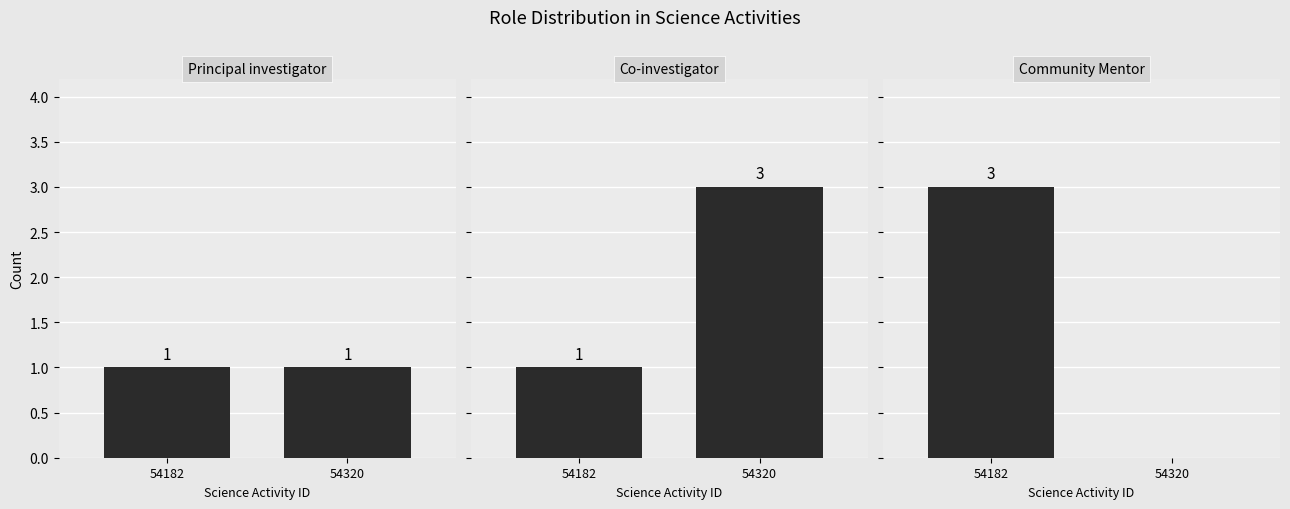

Is it true that Principal investigator equals 1 at 54320?

True